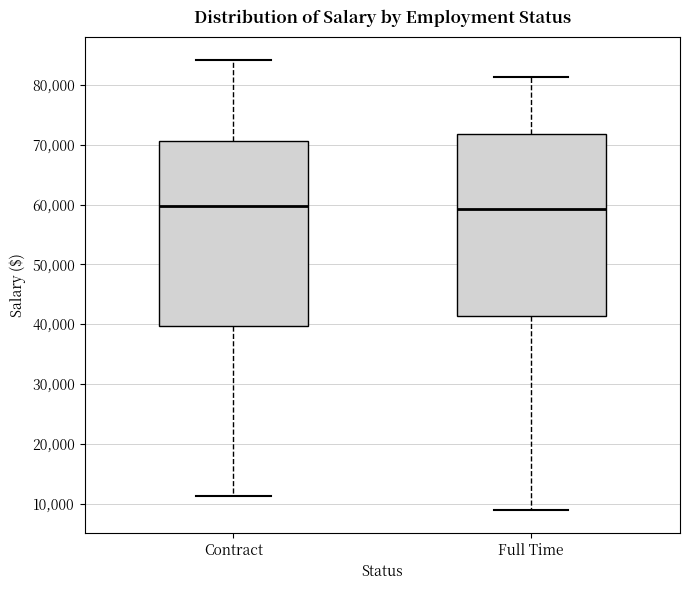

Where does the median line of the box for Full Time sit on the y-axis? The values are not printed on the chart, so give them approximately, as read against the axis.

59000